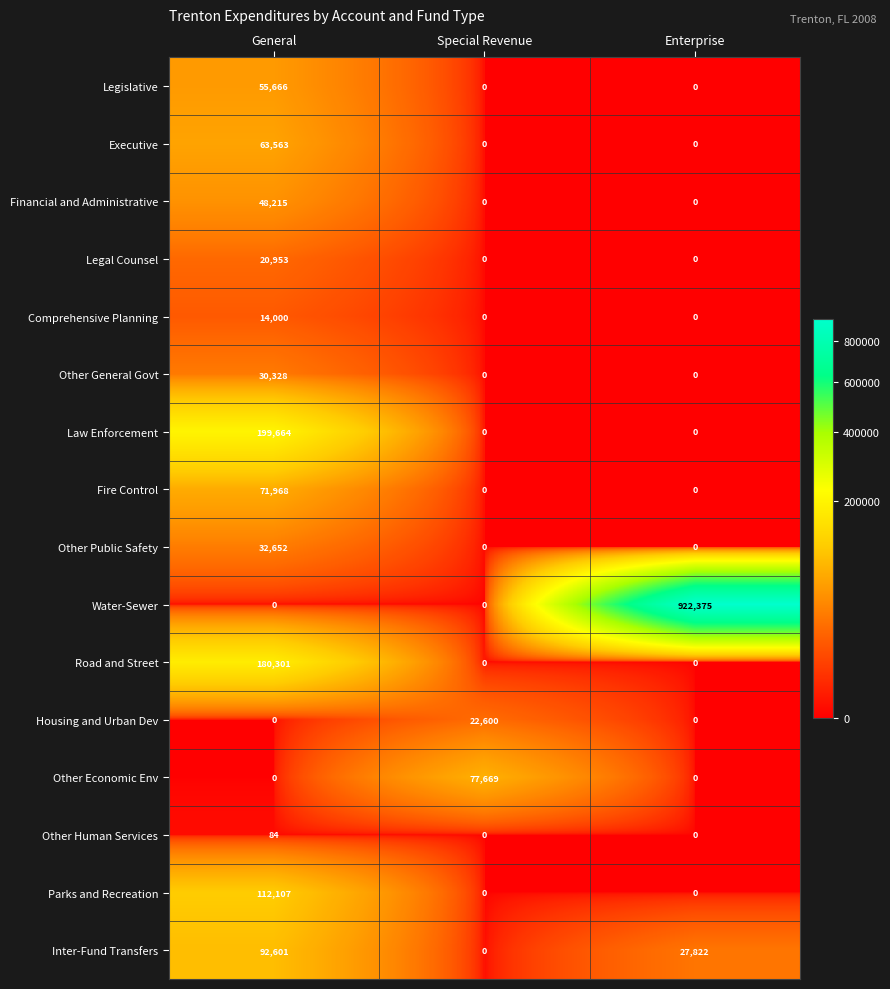

Which series changed the most between General and Special Revenue?

Law Enforcement